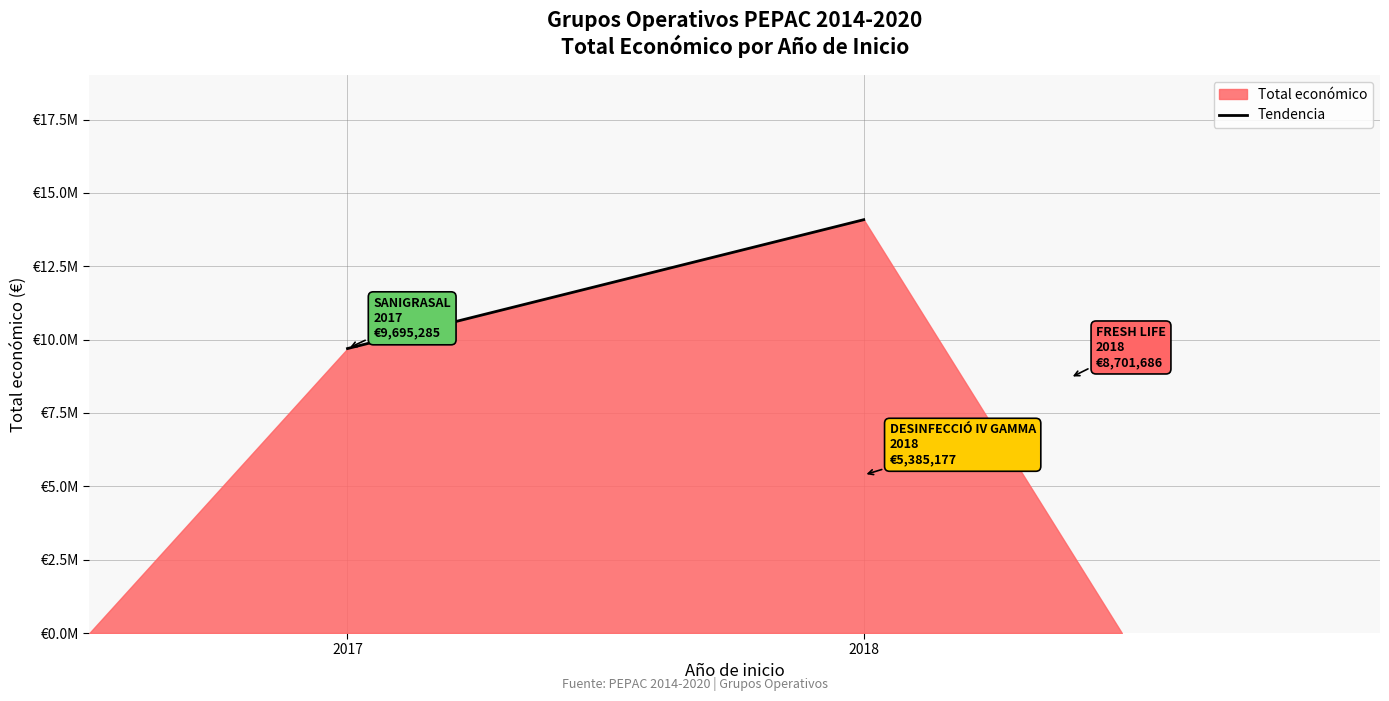

How many series are shown in this chart?

1